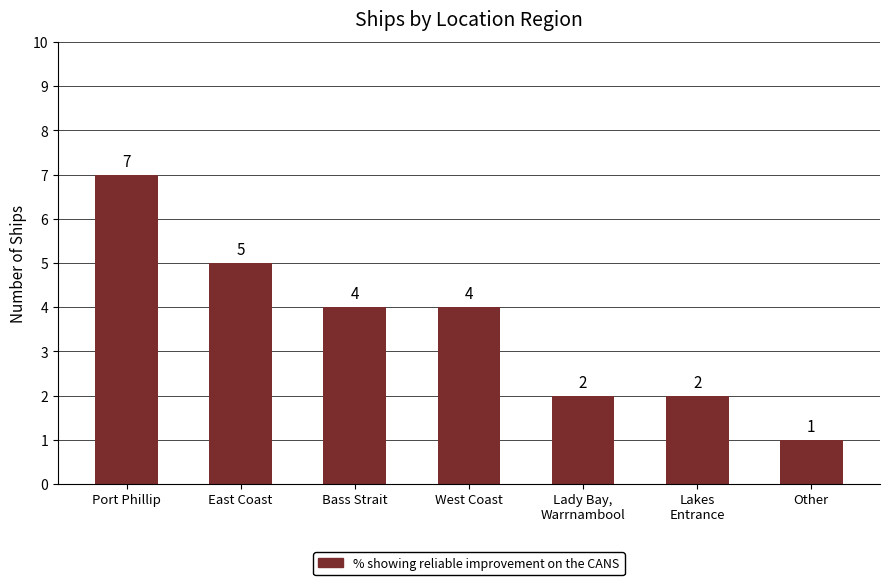

Approximately how many times larger is the value at Lady Bay,
Warrnambool compared to Other?

2.0